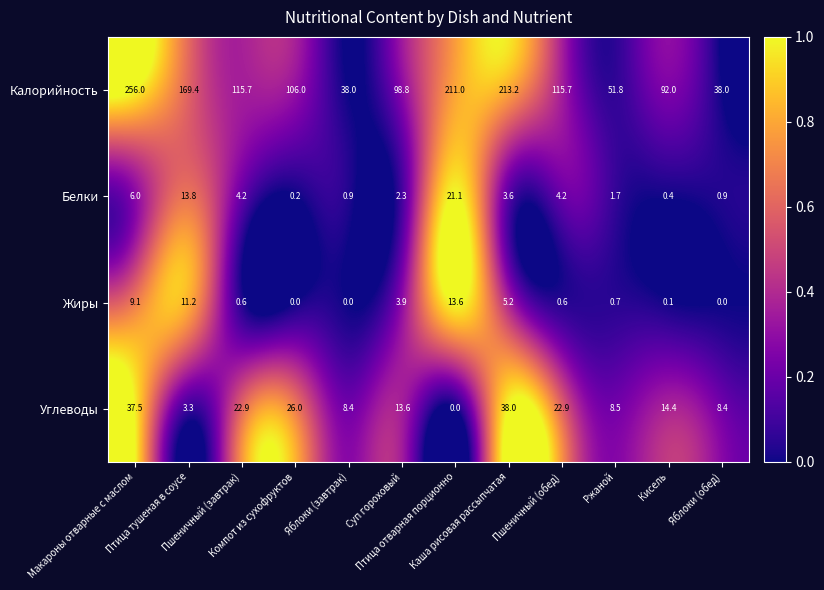

Which series has the largest total across all categories?

Калорийность